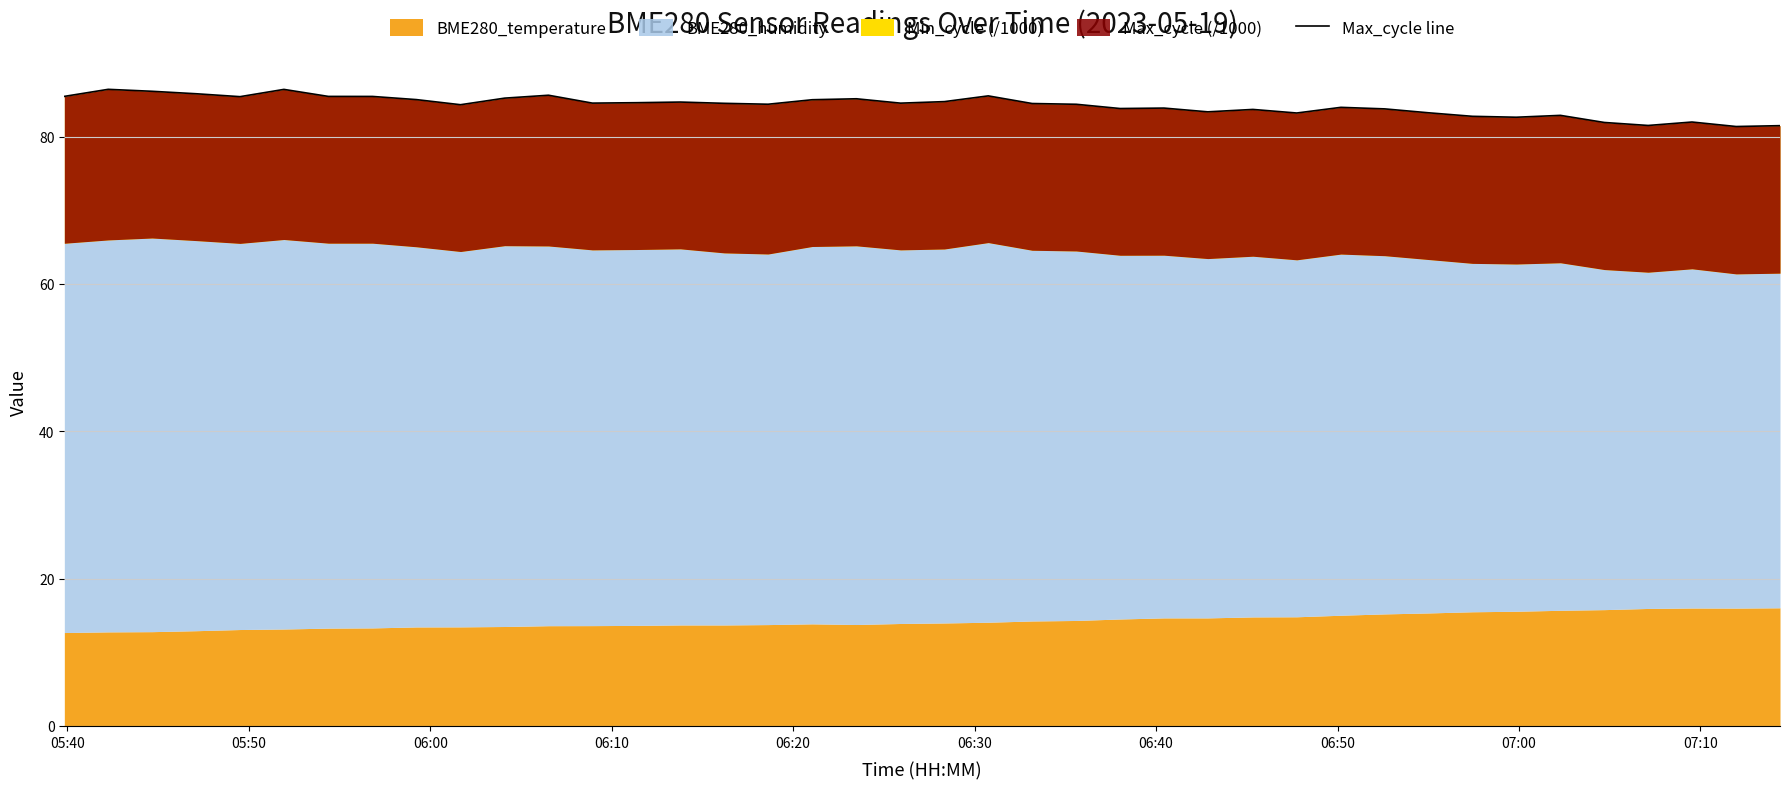

Reading left to right, list all the values displayed in this chart.

85.5	86.4	86.1	85.8	85.4	86.4	85.5	85.4	85.0	84.3	85.2	85.6	84.5	84.6	84.7	84.5	84.4	85.0	85.1	84.5	84.7	85.5	84.5	84.4	83.8	83.9	83.4	83.7	83.2	84.0	83.8	83.2	82.8	82.6	82.9	81.9	81.5	82.0	81.4	81.5